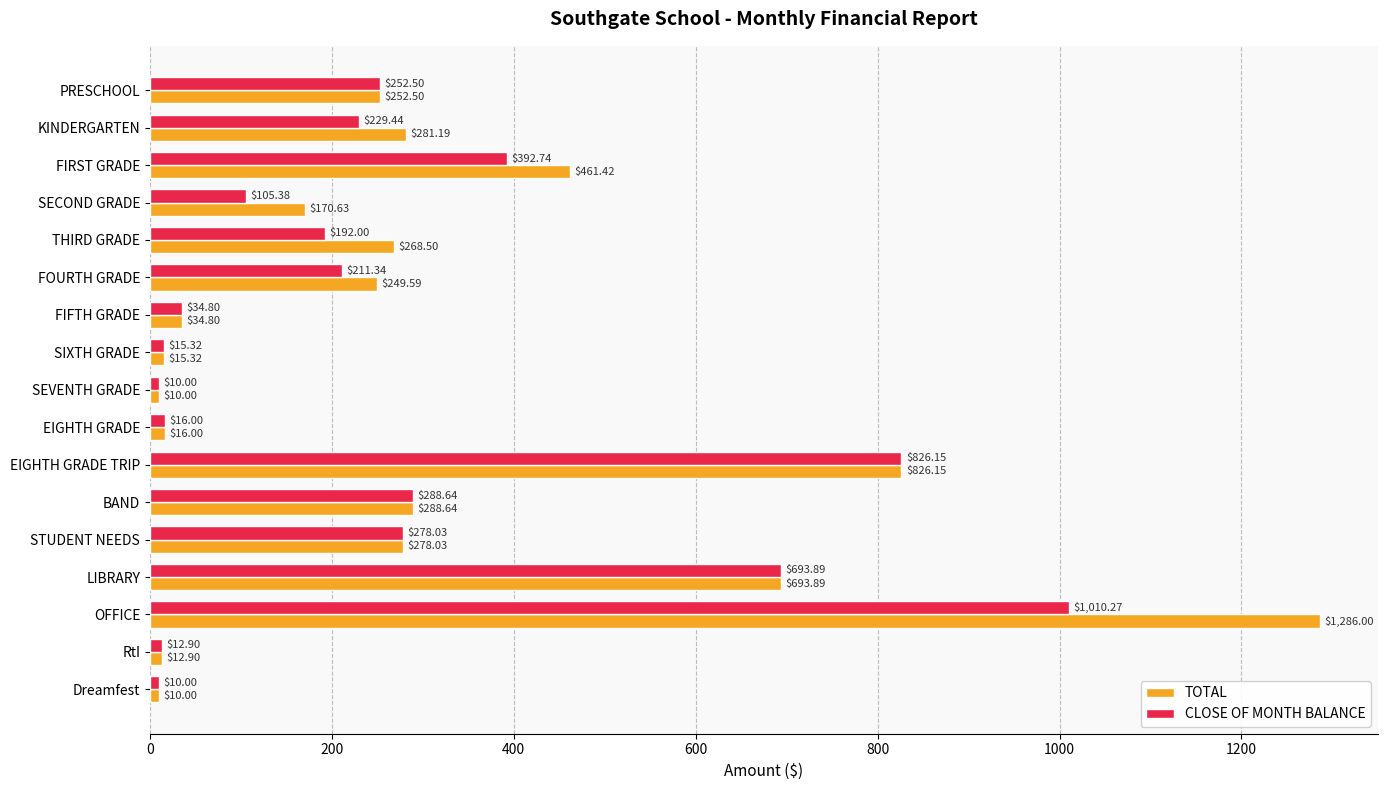

At which label is CLOSE OF MONTH BALANCE closest to 510?

FIRST GRADE